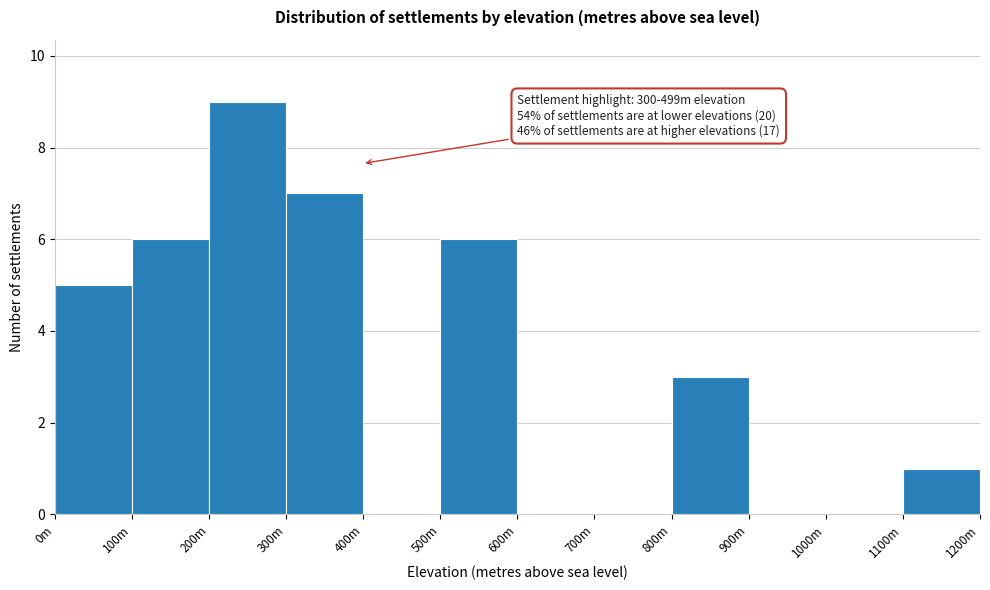

Reading left to right, what are all the values shown in this chart?

0m=5	100m=6	200m=9	300m=7	400m=0	500m=6	600m=0	700m=0	800m=3	900m=0	1000m=0	1100m=1